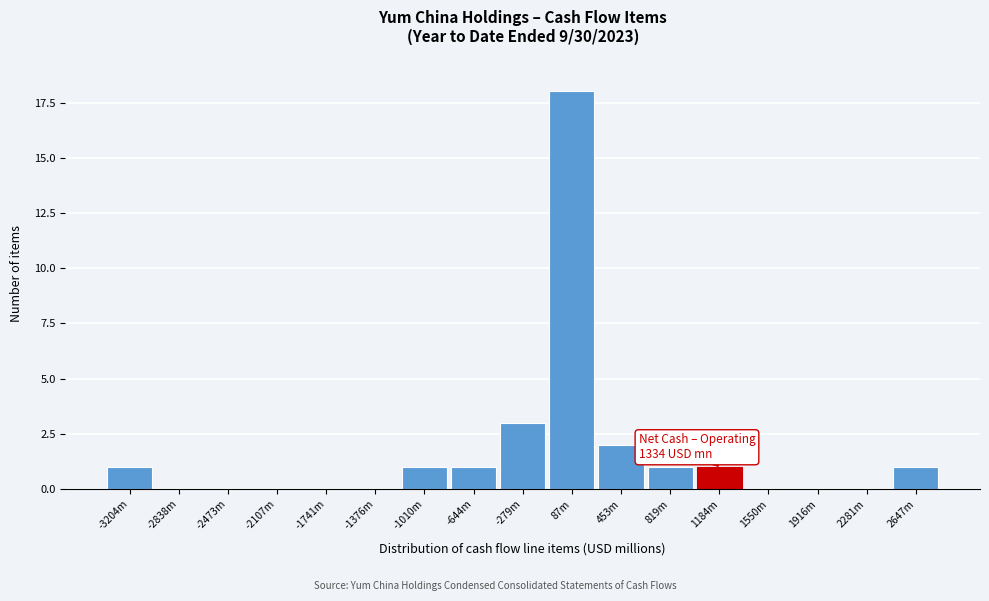

Reading right to left, what are all the values shown in this chart?

2647m=1	2281m=0	1916m=0	1550m=0	1184m=1	819m=1	453m=2	87m=18	-279m=3	-644m=1	-1010m=1	-1376m=0	-1741m=0	-2107m=0	-2473m=0	-2838m=0	-3204m=1